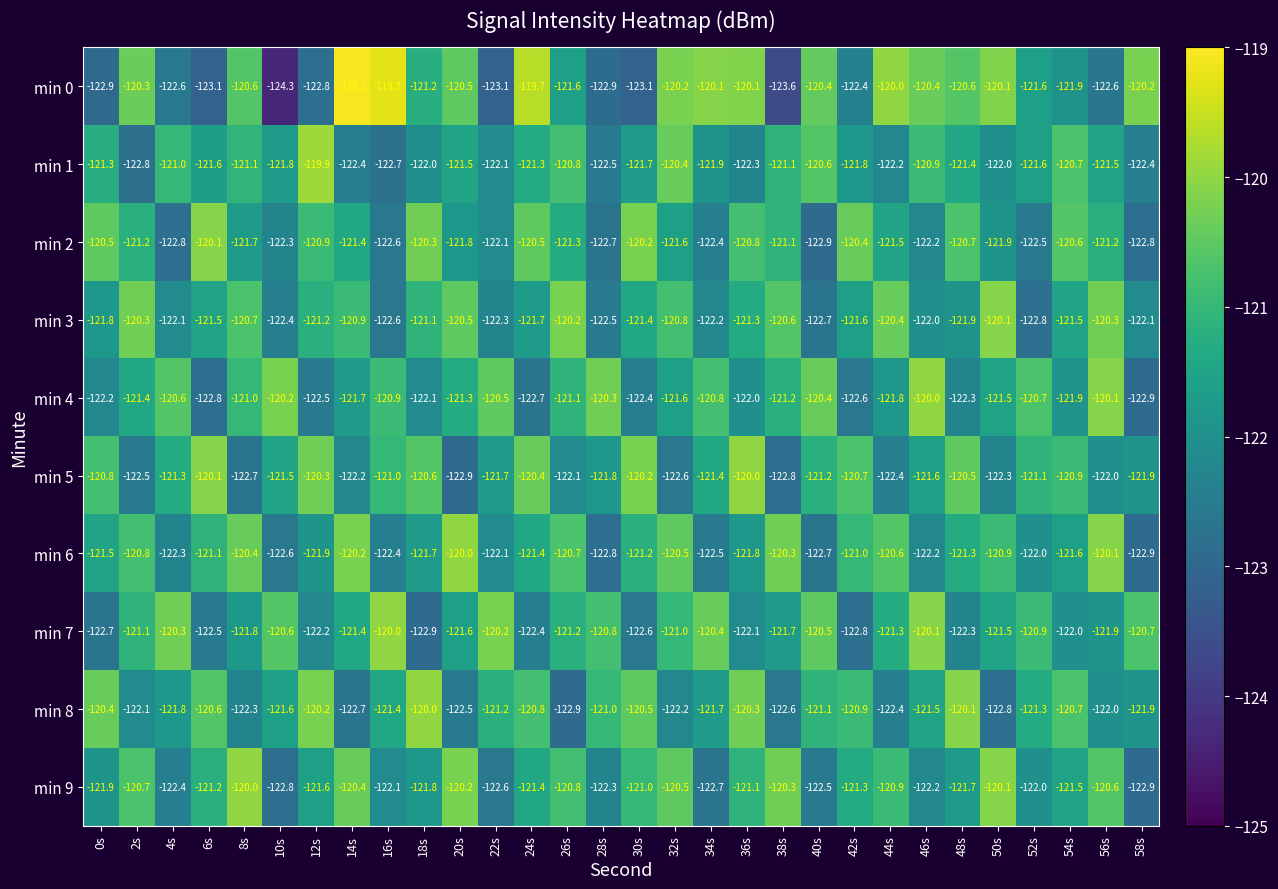

What is the sum of the min 3 values at 0s and 30s?

-243.2